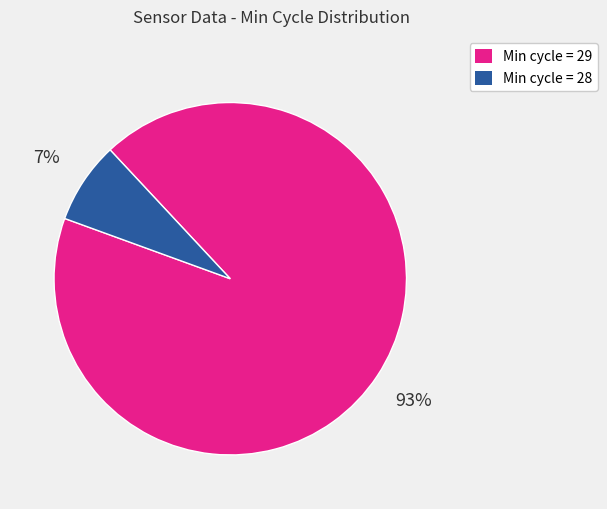

To the nearest percent, what is the average slice percentage?

50%